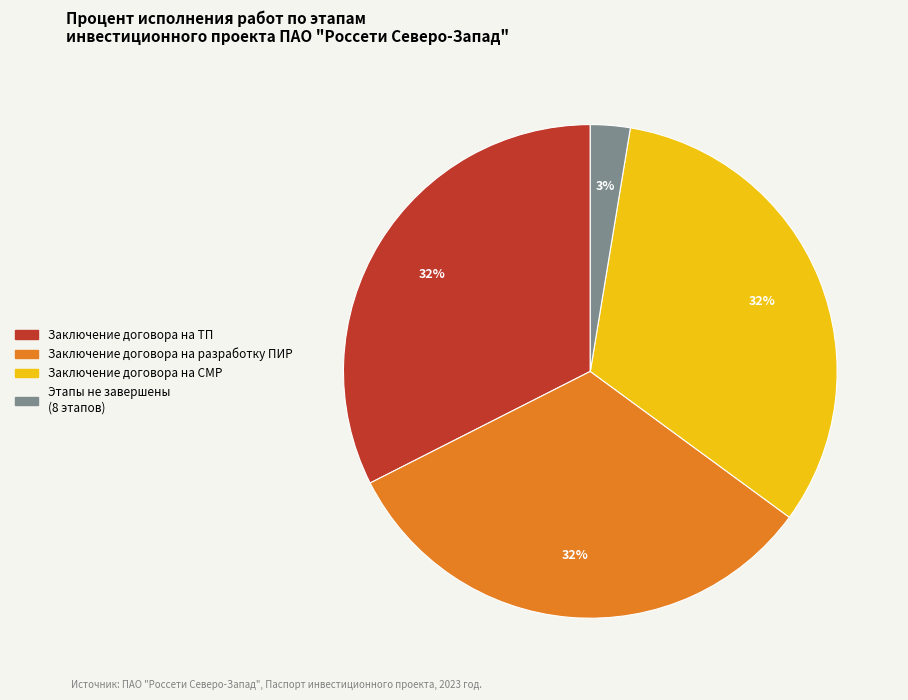

Is there a majority slice in this chart?

No